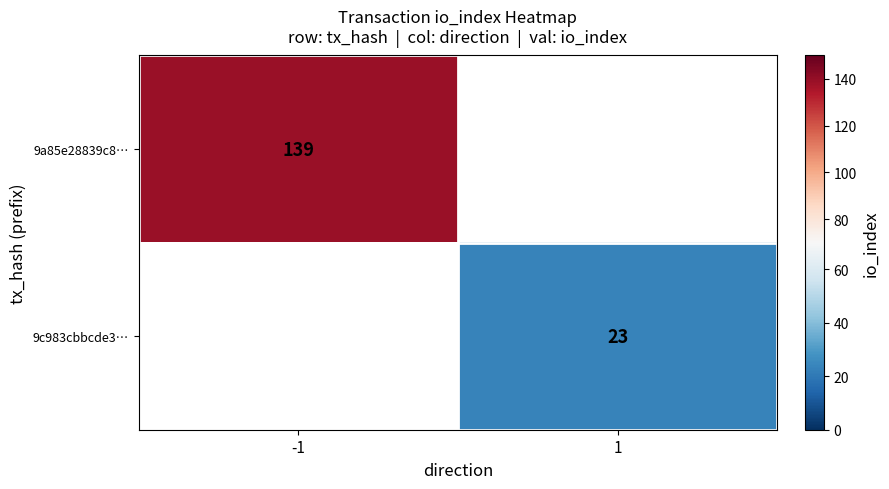

True or false: 9c983cbbcde3… has a value of 23 at 1.

True